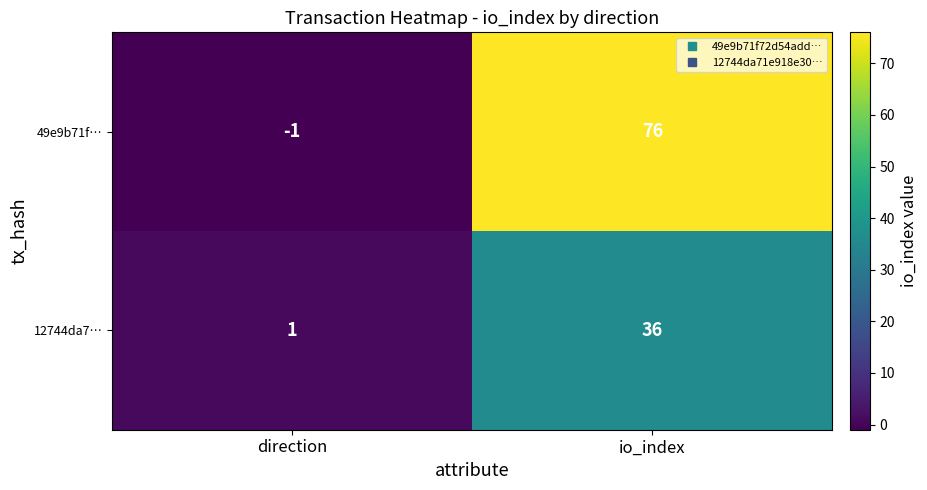

Reading left to right, list all the values displayed in this chart.

49e9b71f…: direction=-1	io_index=76
12744da7…: direction=1	io_index=36